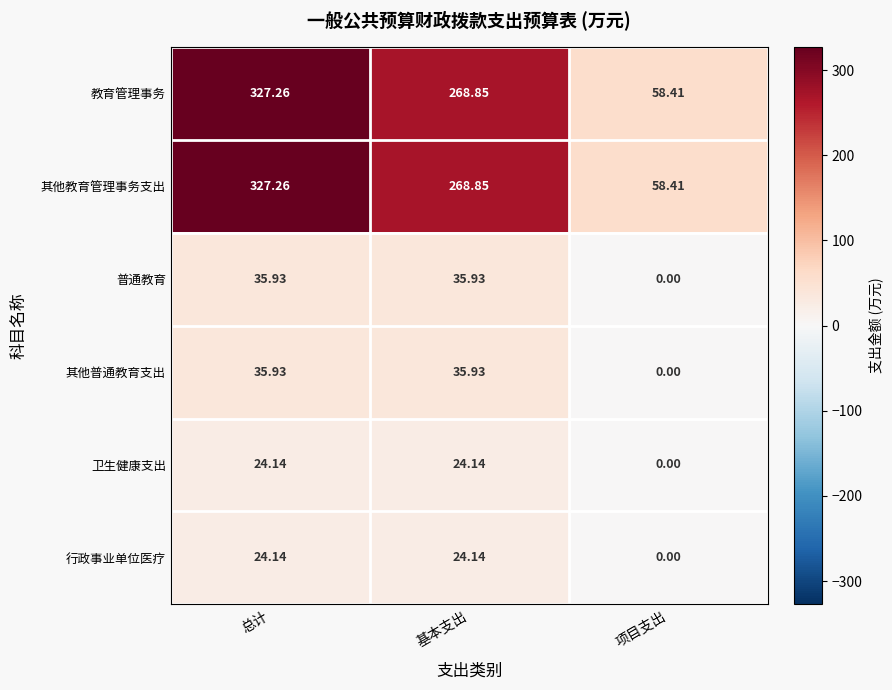

At which category is the sum across all series the highest?

总计